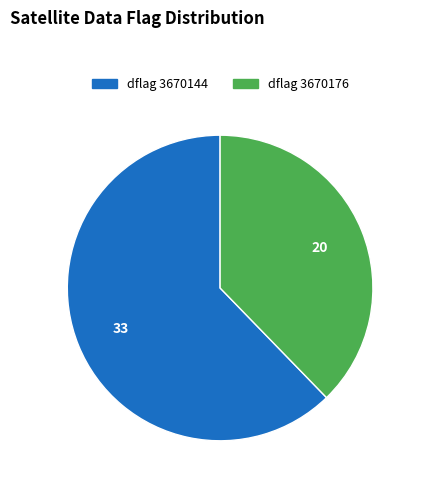

Is there a majority slice in this chart?

Yes